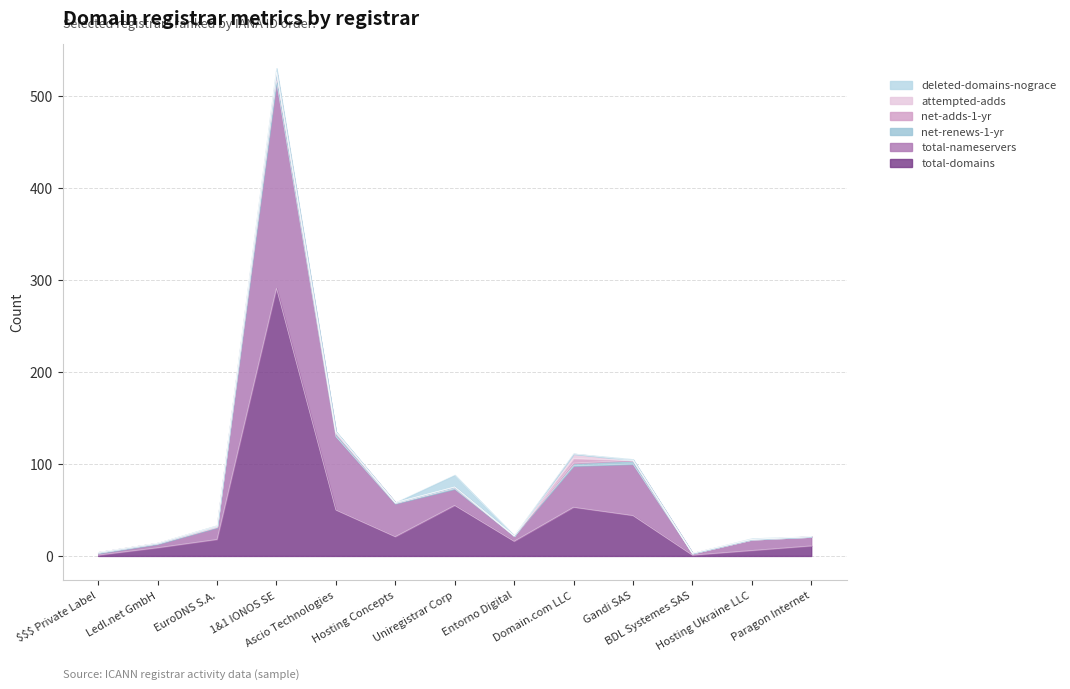

What is the label of the 1st point from the right?

Paragon Internet